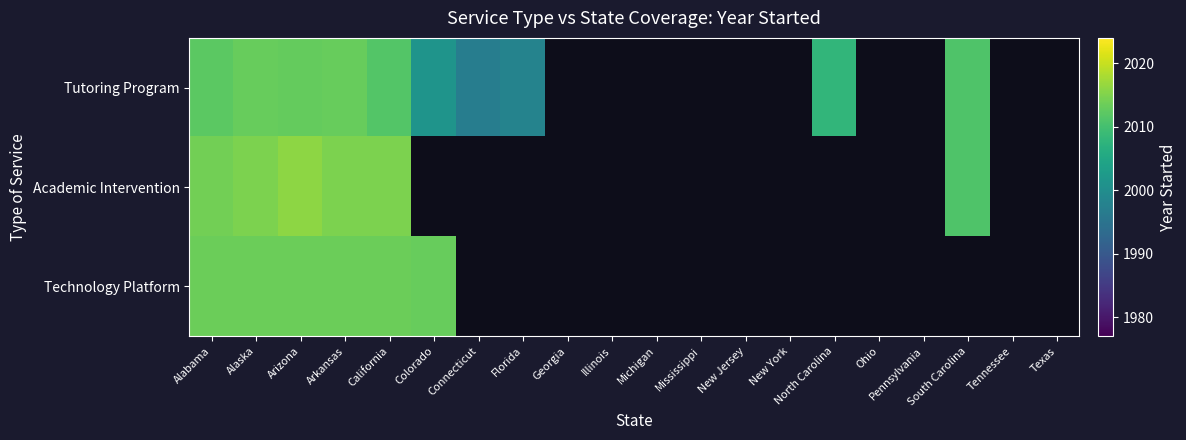

What is the minimum value shown in the chart?

1997.0